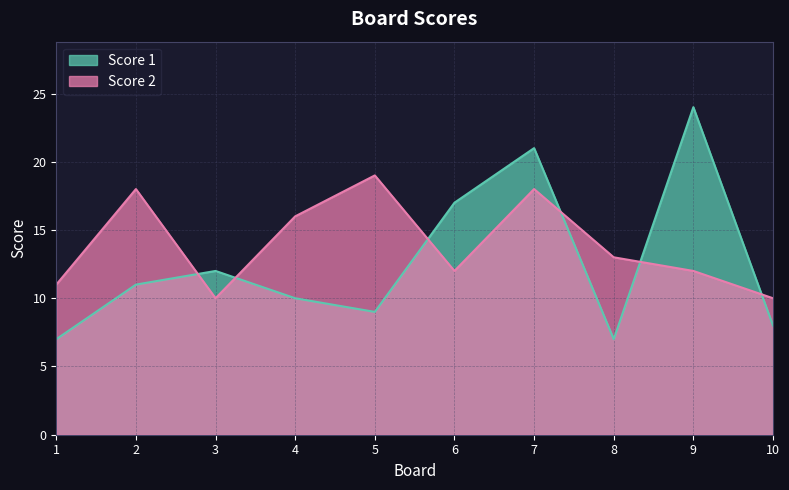

At which label is Score 1 closest to 15?

6